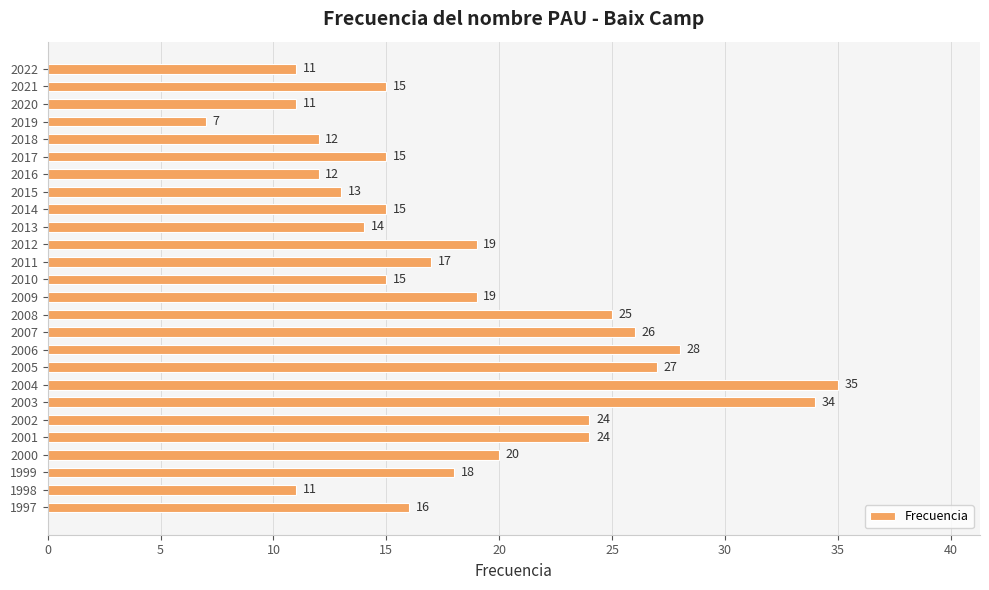

Reading top to bottom, what are all the values shown in this chart?

11	15	11	7	12	15	12	13	15	14	19	17	15	19	25	26	28	27	35	34	24	24	20	18	11	16